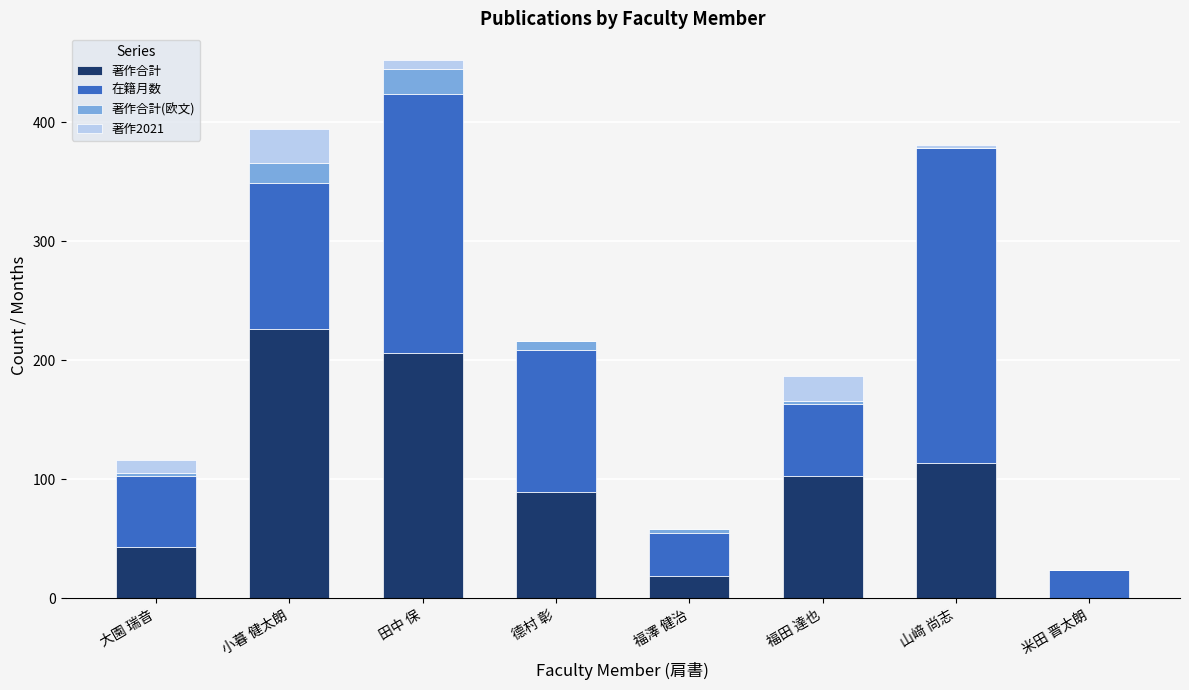

The 著作合計 series shows 226 at 小暮 健太朗. True or false?

True